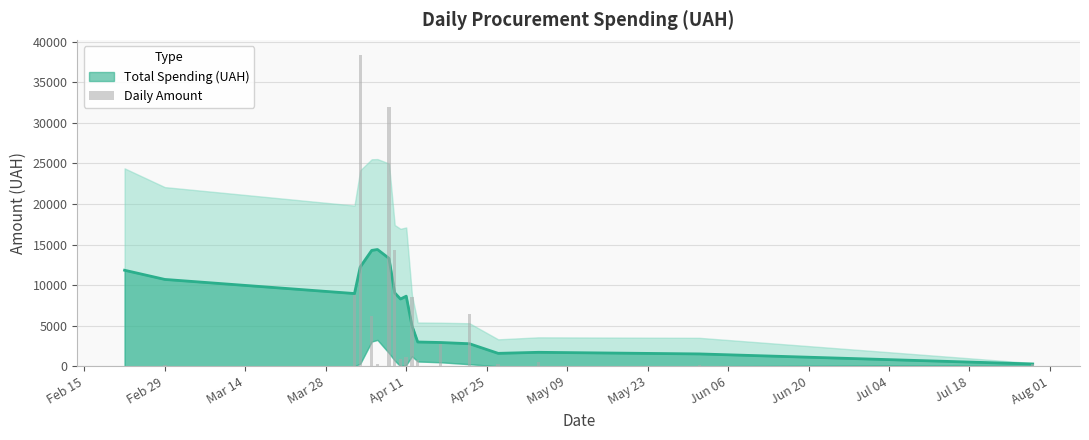

What is the value of the 14th bar from the left?

6472.4